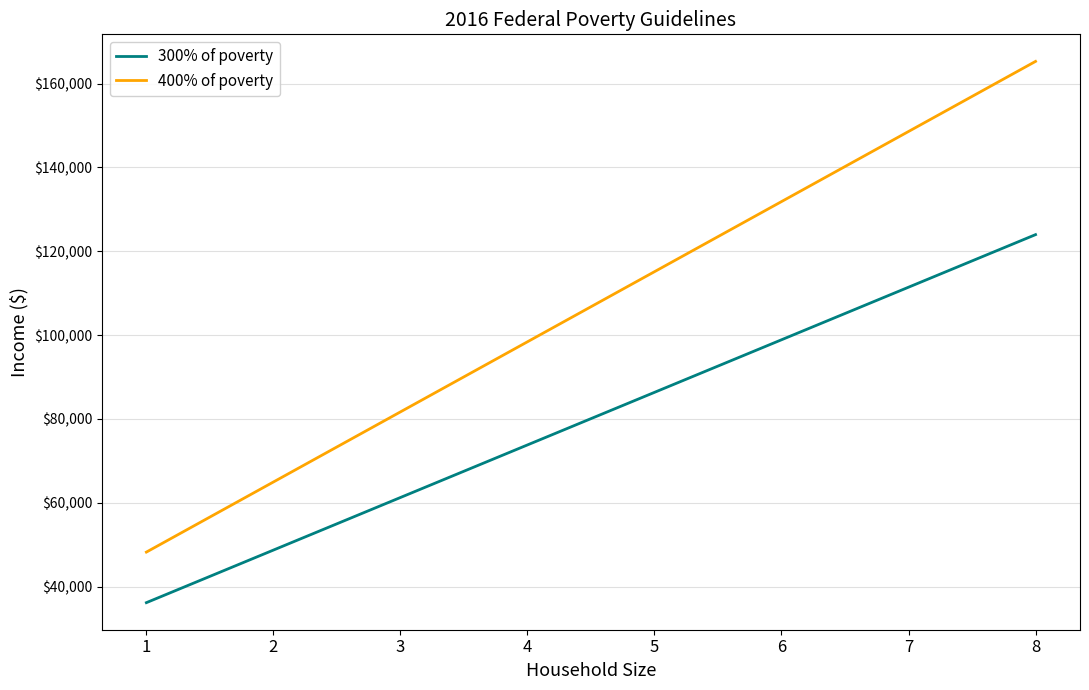

List the series in order of their peak value, highest first.

400% of poverty, 300% of poverty